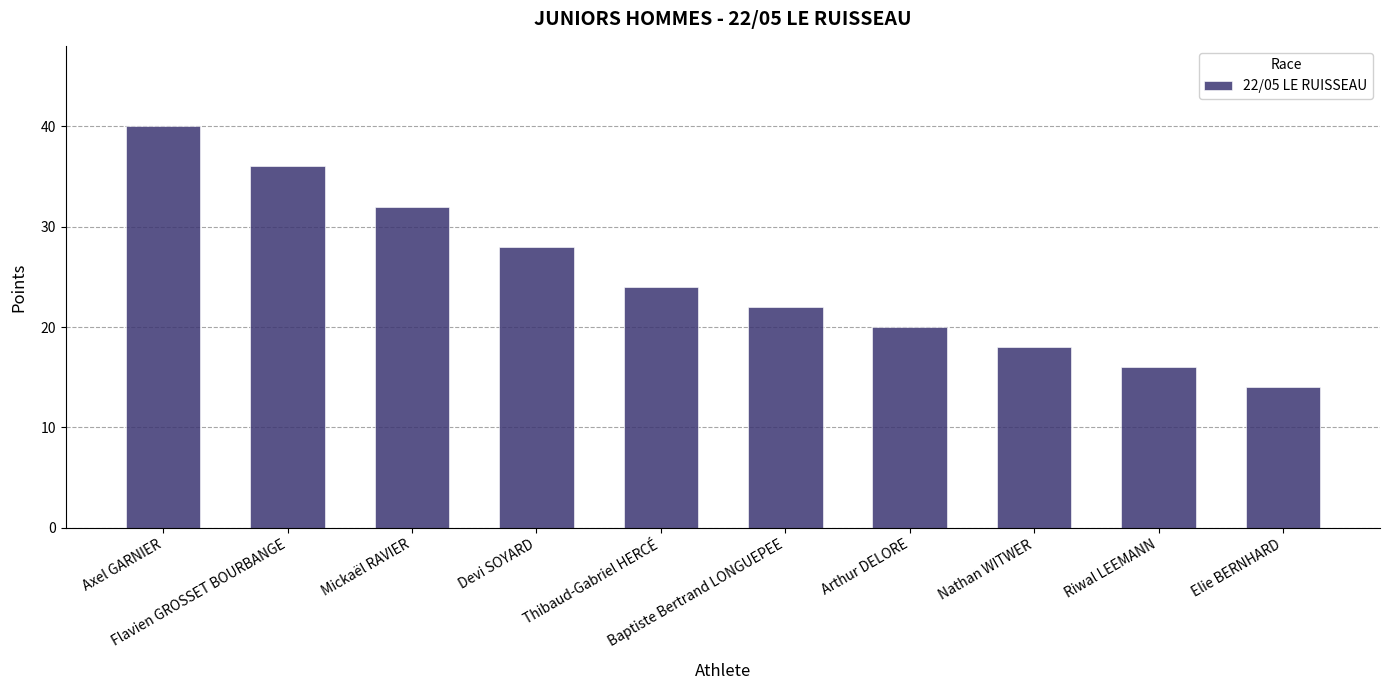

What is the maximum value shown in the chart?

40